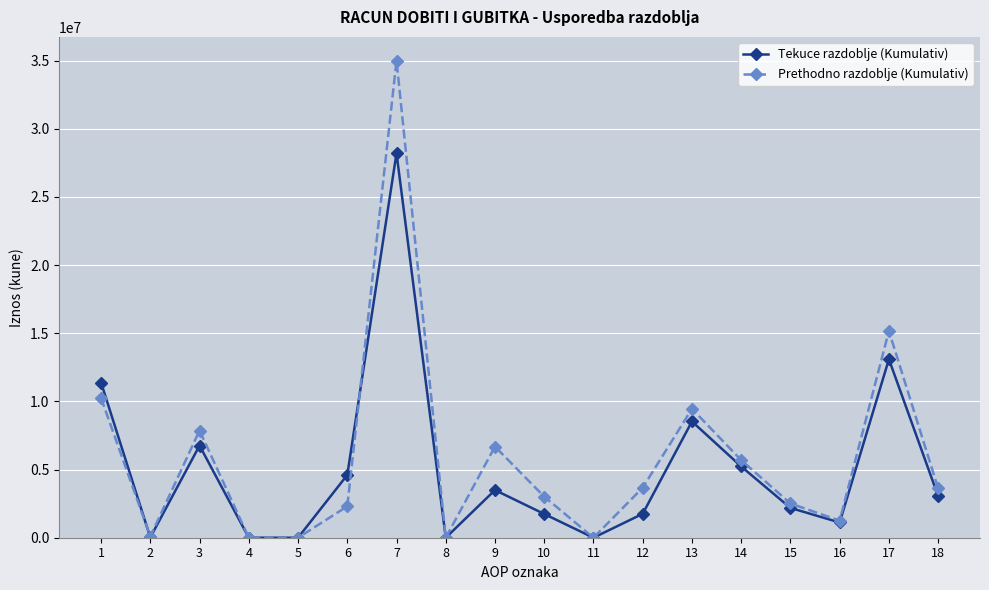

The value of Tekuce razdoblje (Kumulativ) at 7 is 19707350. True or false?

False